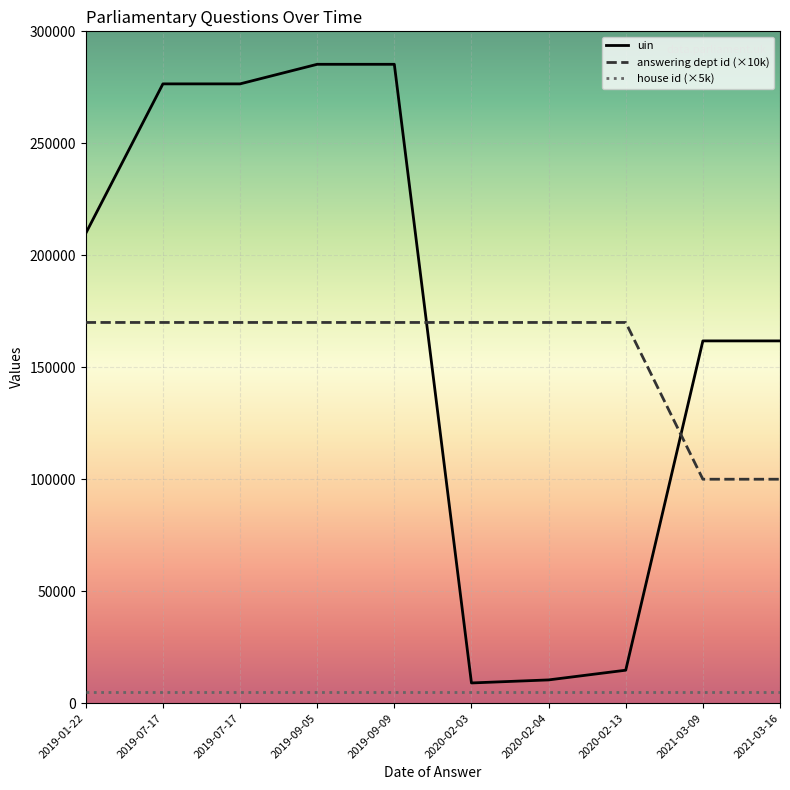

Is this an area chart (filled region under the line)?

No